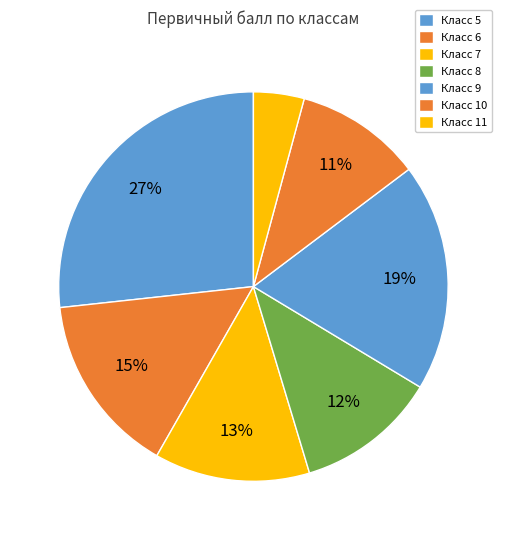

Does any single category account for the majority?

No